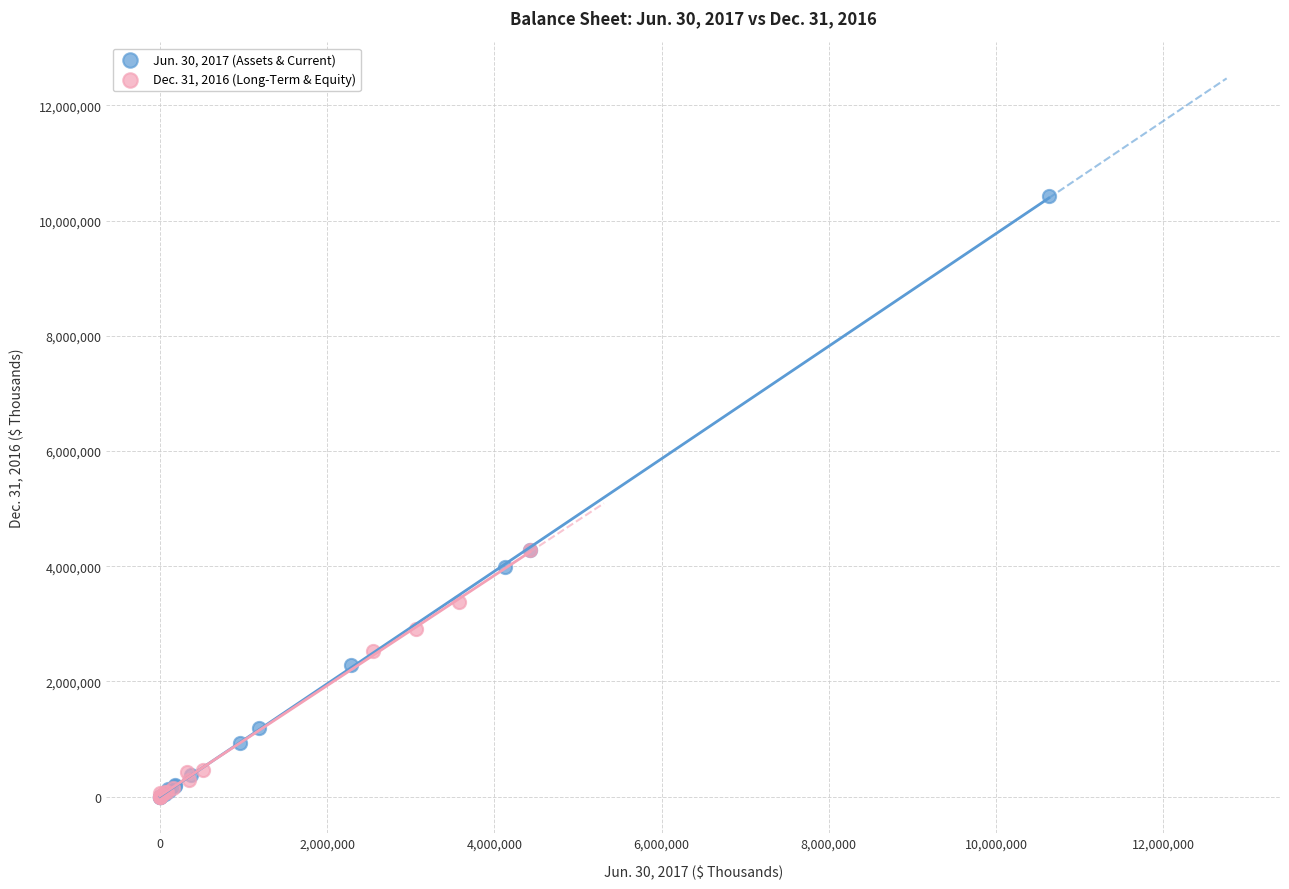

Which series has the widest spread of Y values?

Jun. 30, 2017 (Assets & Current)